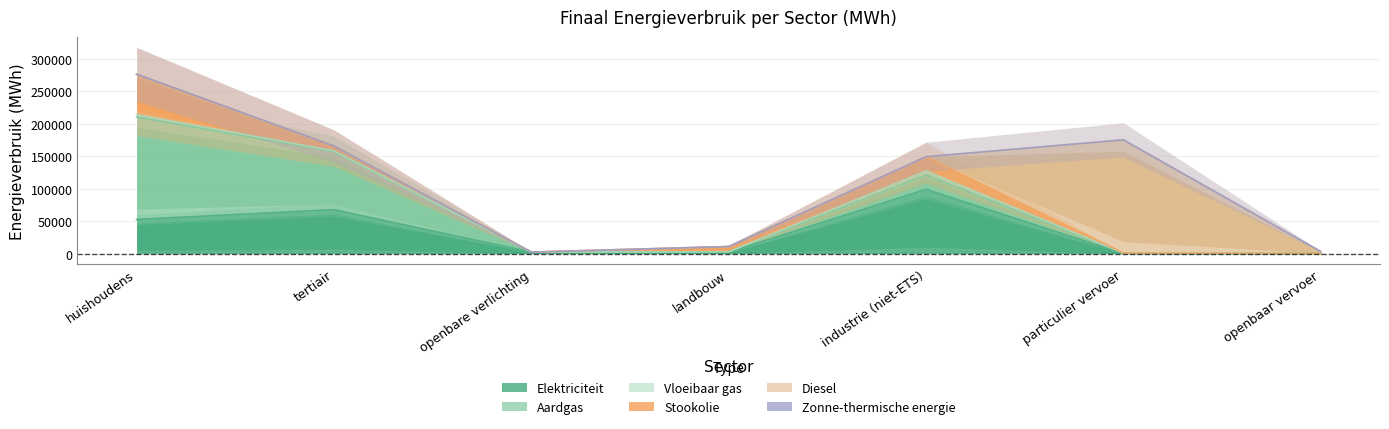

At how many categories does at least one series exceed 33514?

4